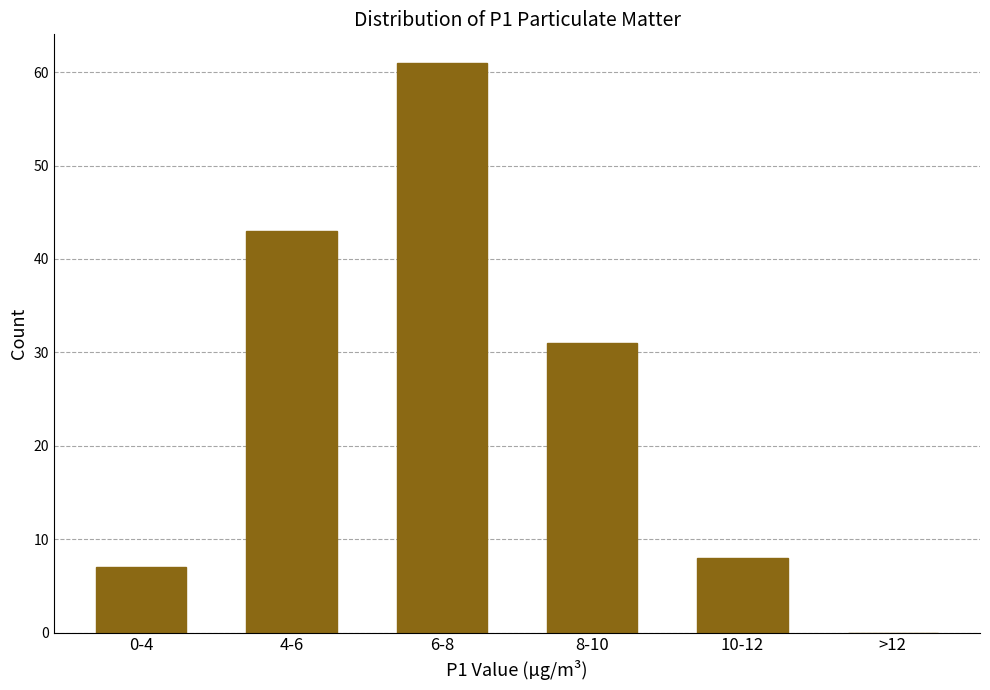

Reading left to right, list all the values displayed in this chart.

0-4=7	4-6=43	6-8=61	8-10=31	10-12=8	>12=0